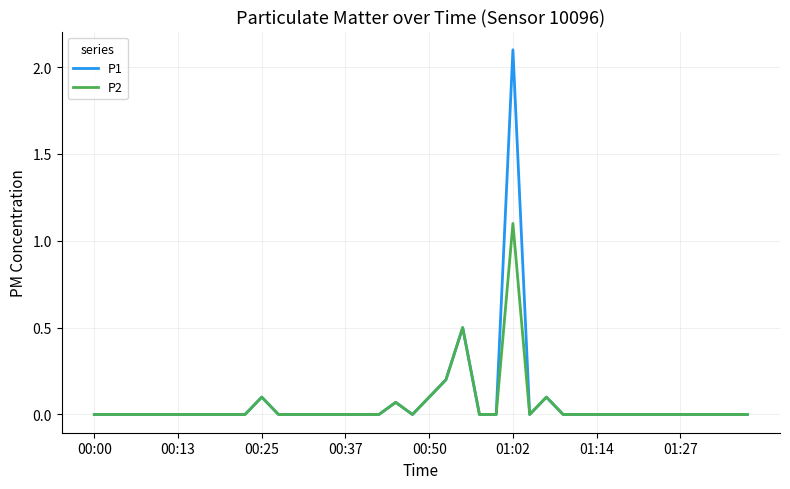

What is the sum of all P1 values?

3.2